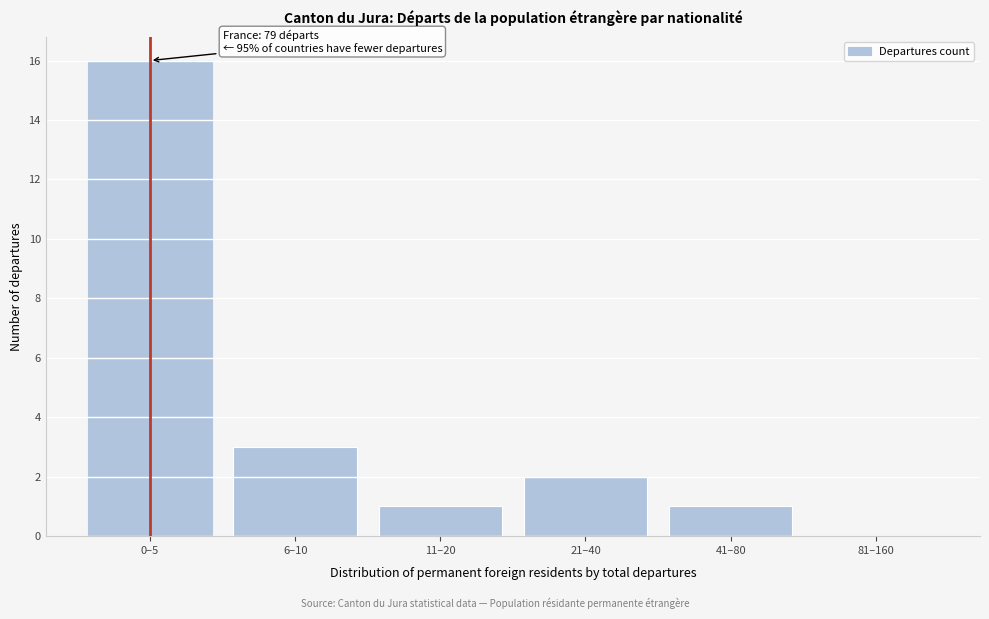

Reading right to left, transcribe all the data shown in this chart.

81–160=0	41–80=1	21–40=2	11–20=1	6–10=3	0–5=16